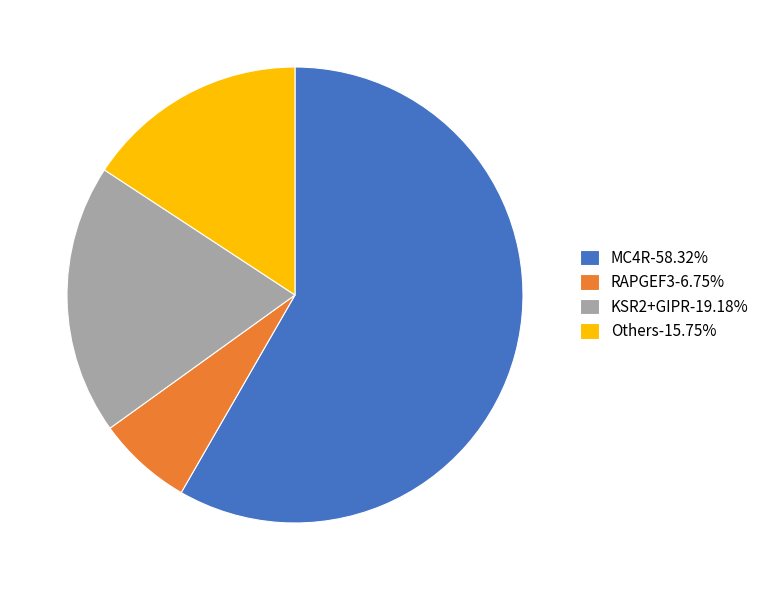

Is the sum of RAPGEF3-6.75% and KSR2+GIPR-19.18% greater than half?

No